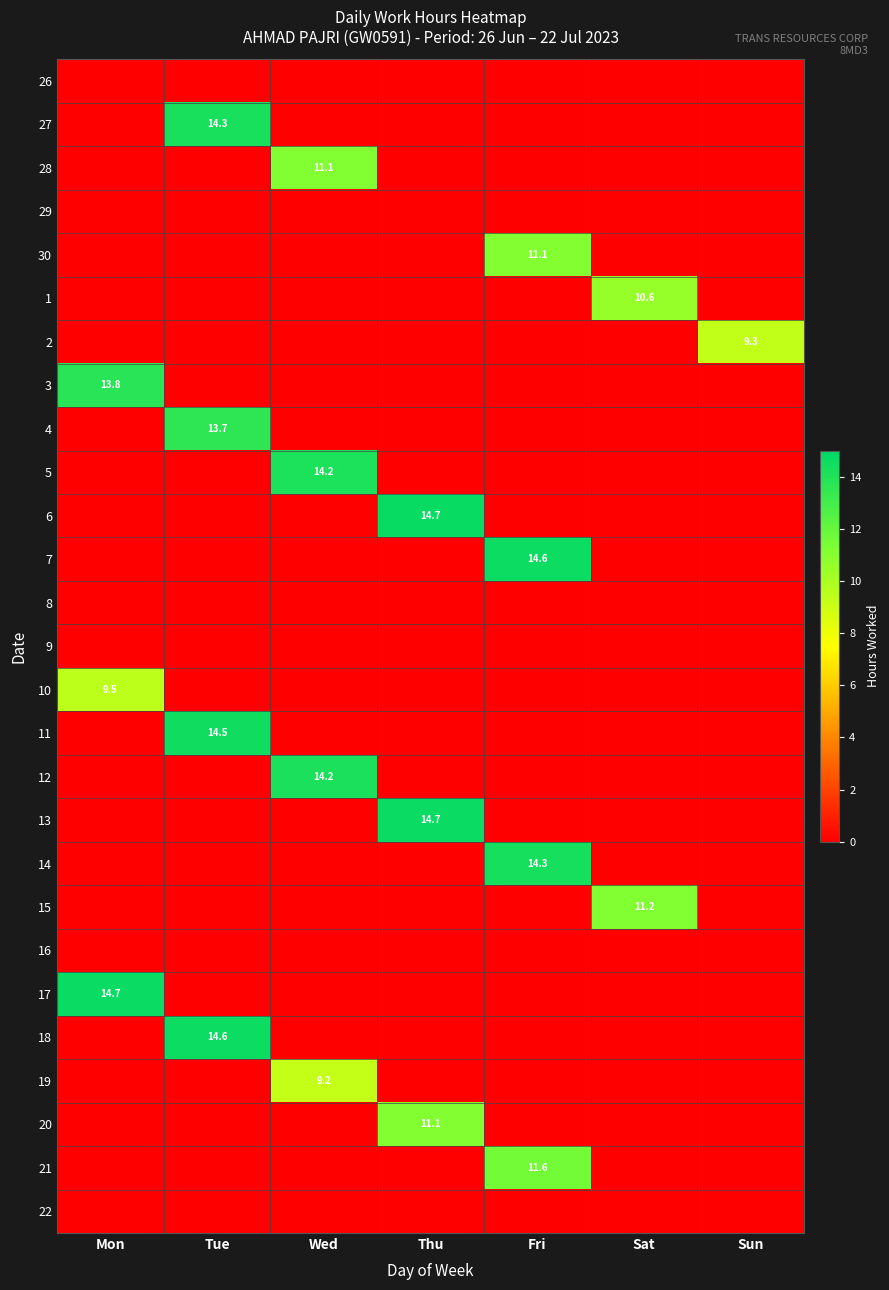

Which category has the lowest value across all series?

Mon